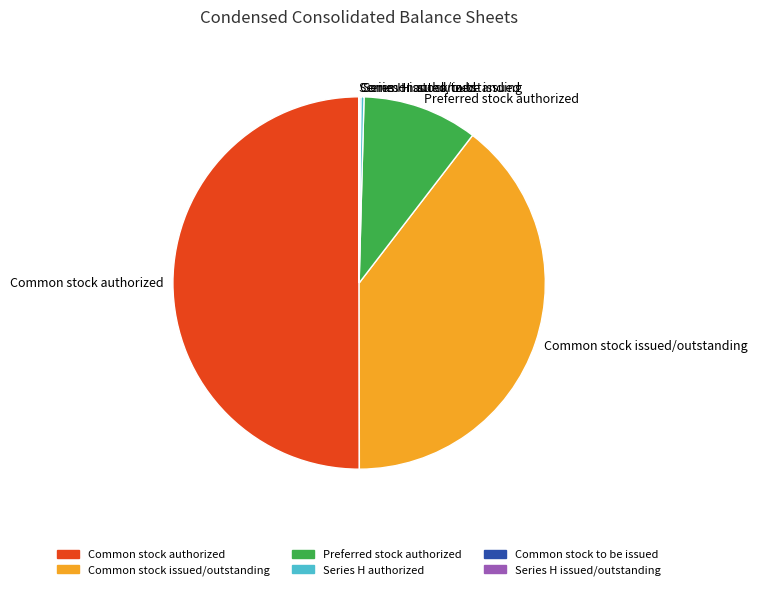

Is the sum of Preferred stock authorized and Common stock issued/outstanding greater than half?

No